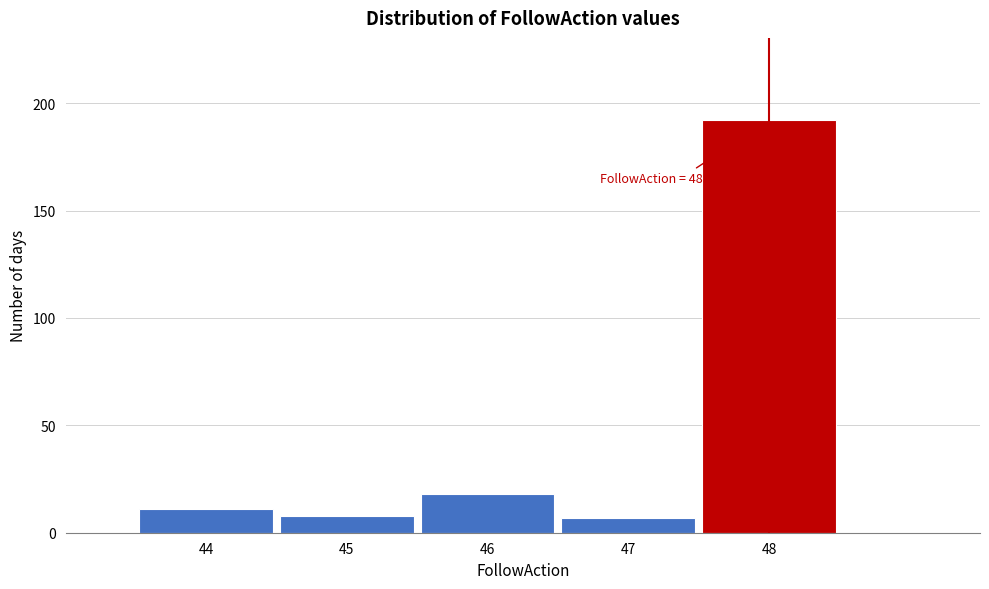

Over which range of the x-axis is the bar tallest?

47.5 to 48.5